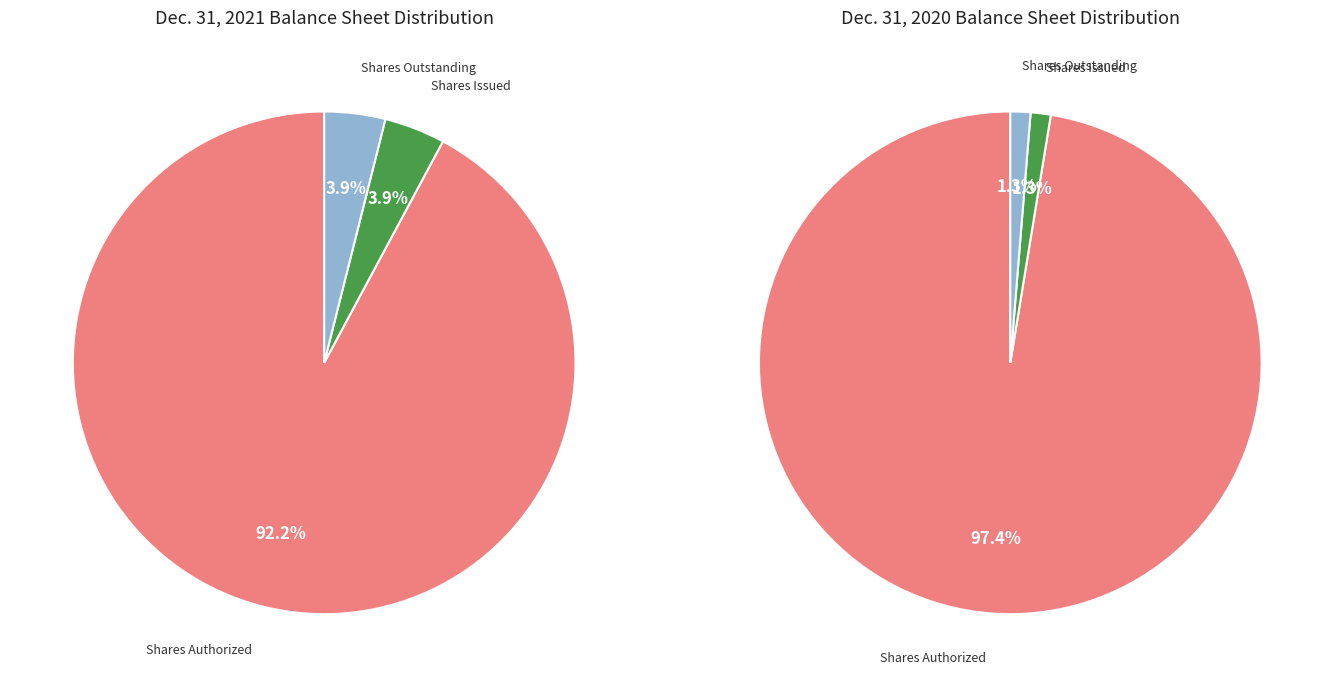

To the nearest percent, what portion does Common stock, shares authorized represent?

92%